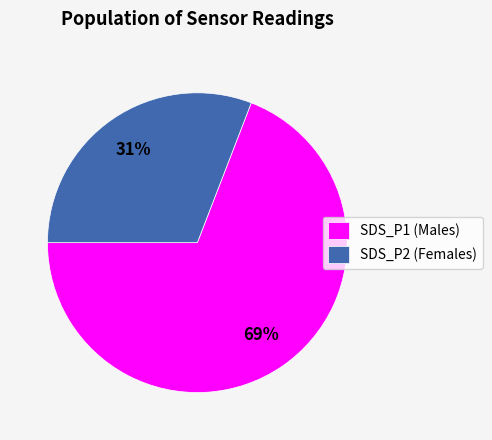

Does SDS_P1 (Males) represent more than half of the total?

Yes